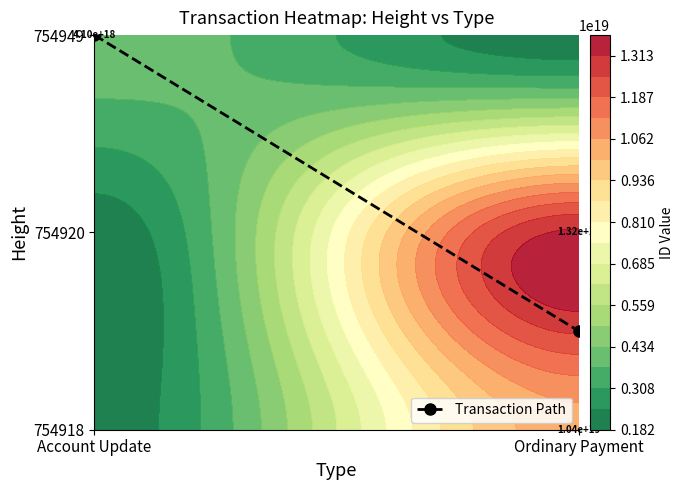

Which label corresponds to the largest value in the chart?

Account Update